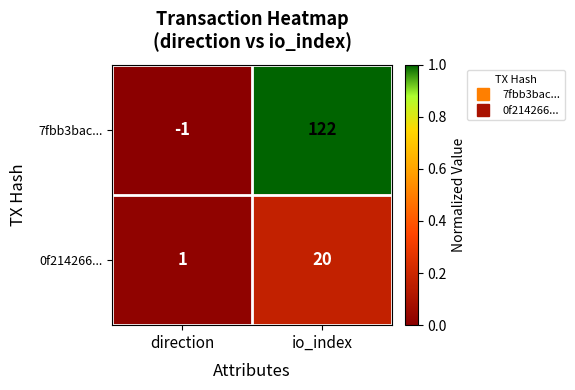

Is the value of 0f214266... at direction greater than the value of 7fbb3bac... at io_index?

No